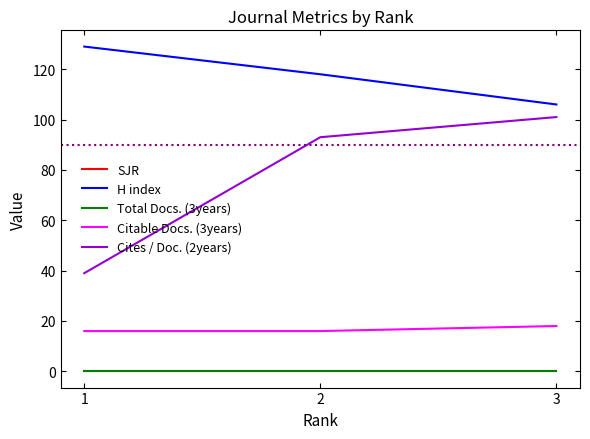

Does the chart have visible grid lines?

No